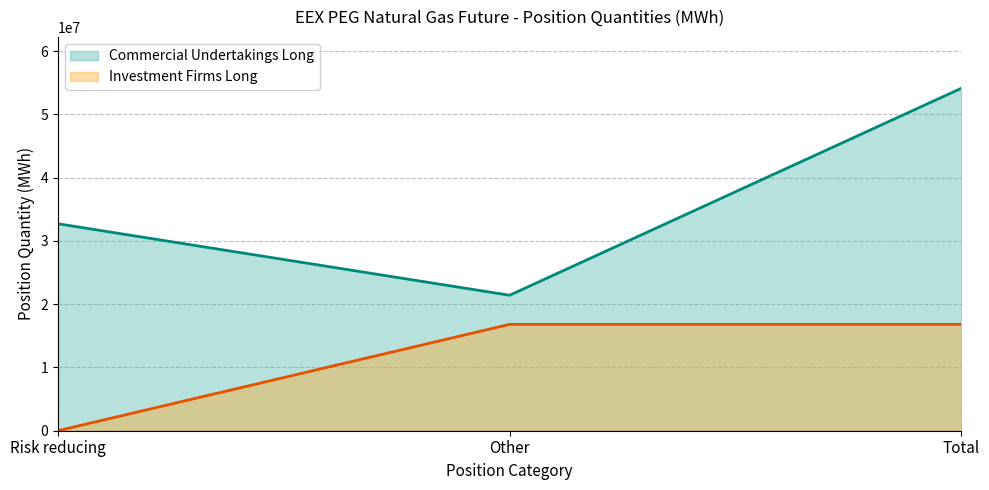

At which label does Investment Firms Long (line) reach its minimum?

Risk reducing